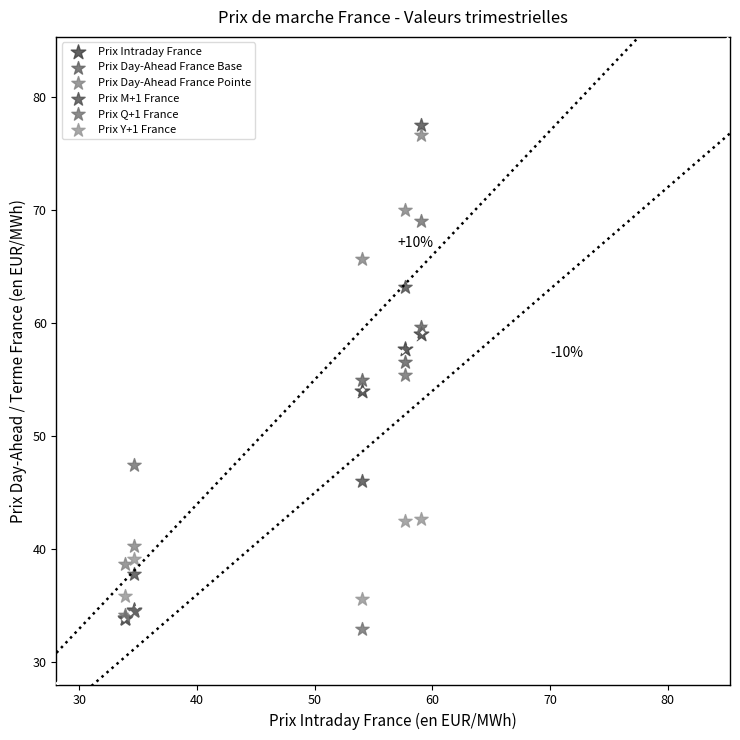

In the Prix Q+1 France series, what Y value is closest to 50?

47.5